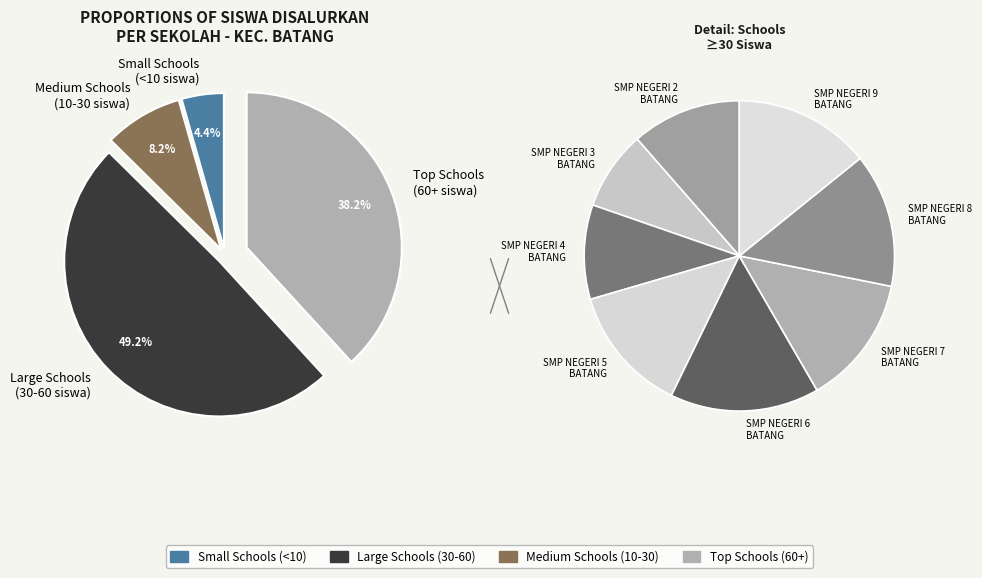

What is the largest slice in the pie chart?

SMP NEGERI 6 BATANG